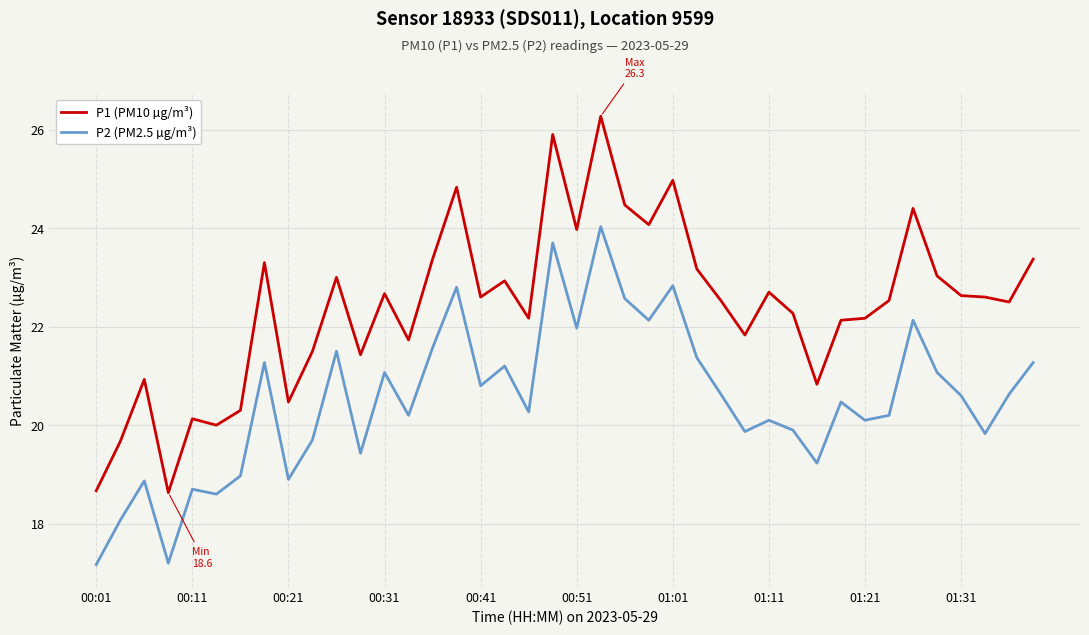

What is the sum of all P2 (PM2.5 µg/m³) values?

820.9